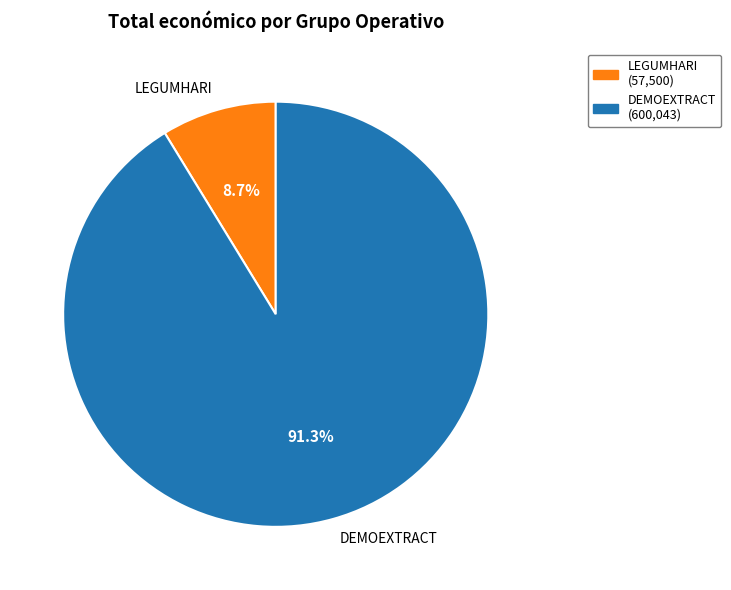

Which slice is the largest?

DEMOEXTRACT